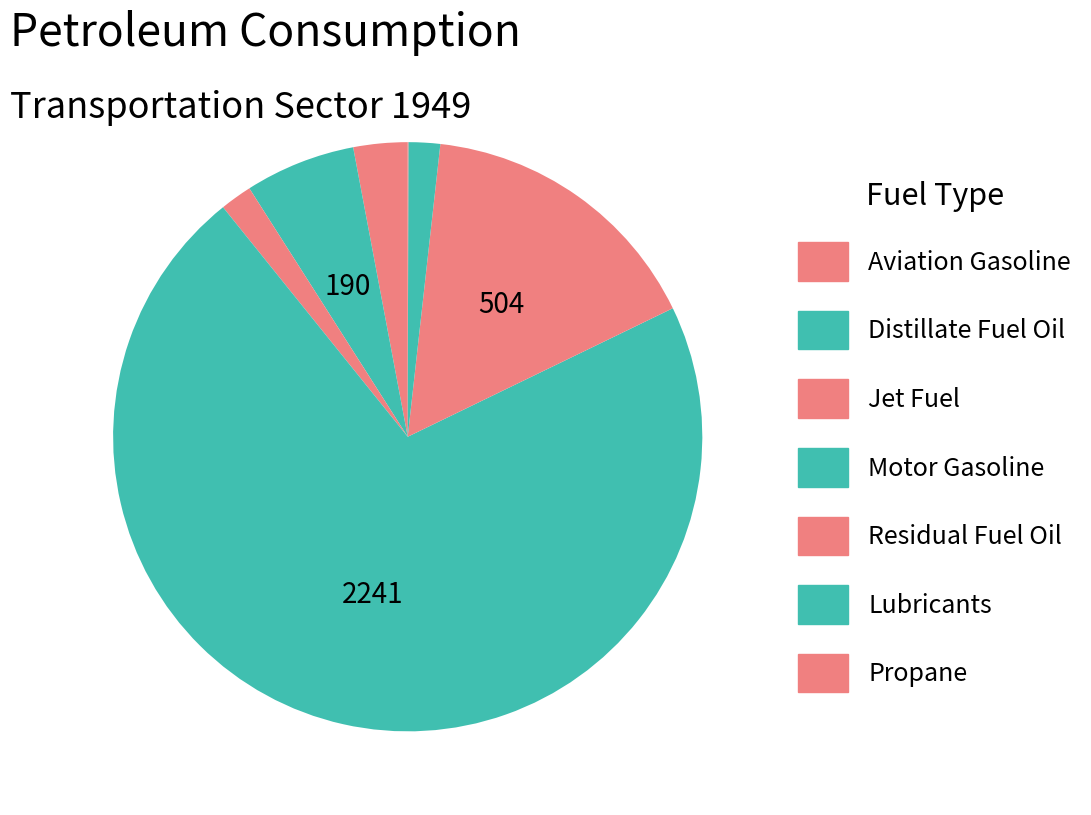

To the nearest percent, what is the difference between the largest and smallest slice percentages?

71%